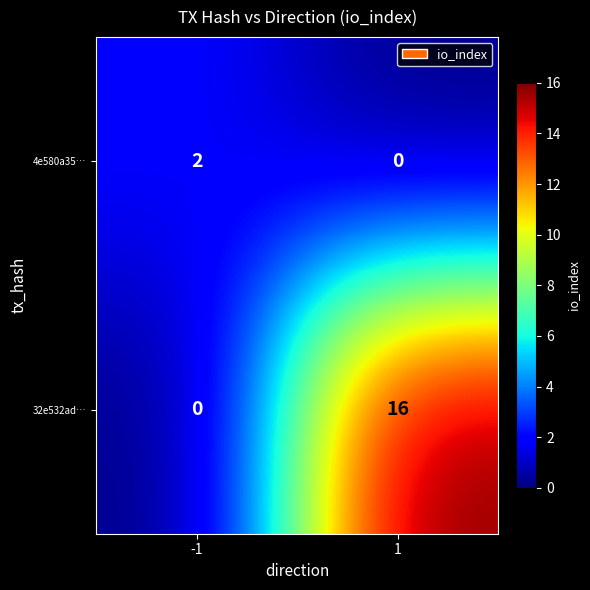

What is the maximum value shown in the chart?

16